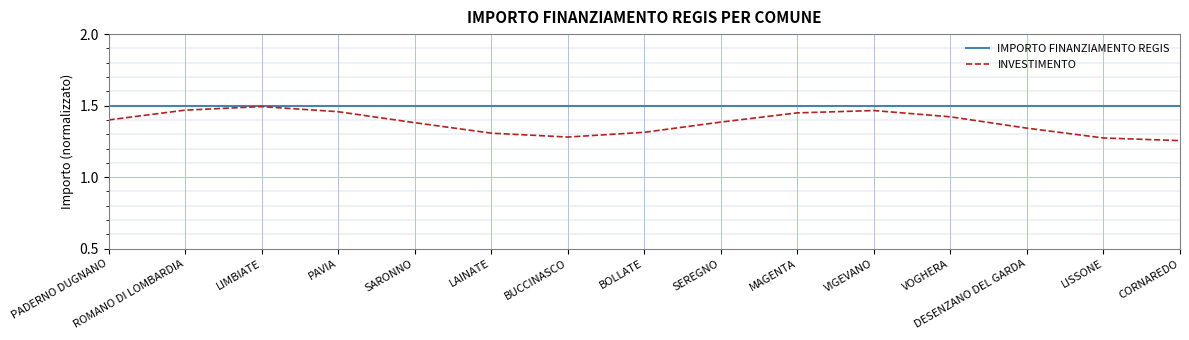

Between MAGENTA and CORNAREDO, which series saw the biggest shift?

INVESTIMENTO